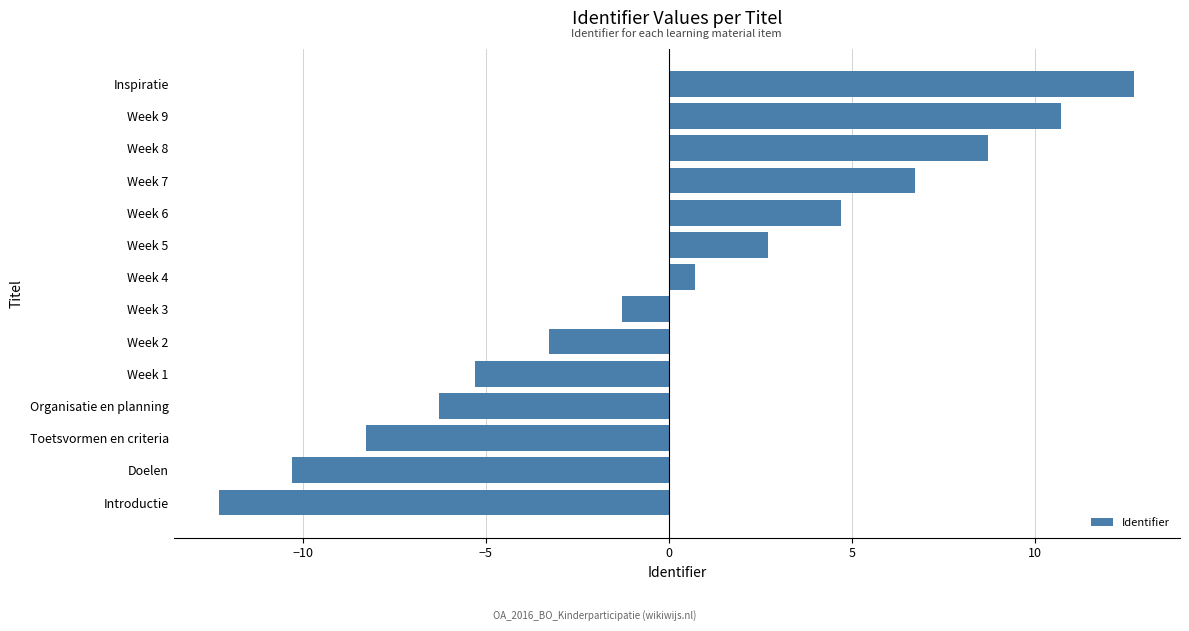

How many data points are less than 0?

7